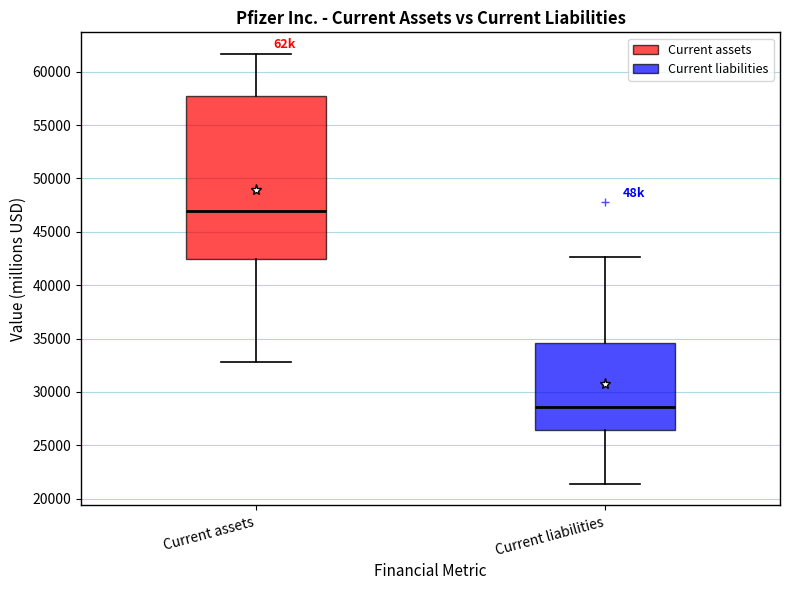

Where is the lower edge of the box for Current liabilities on the y-axis? The values are not printed on the chart, so give them approximately, as read against the axis.

26500